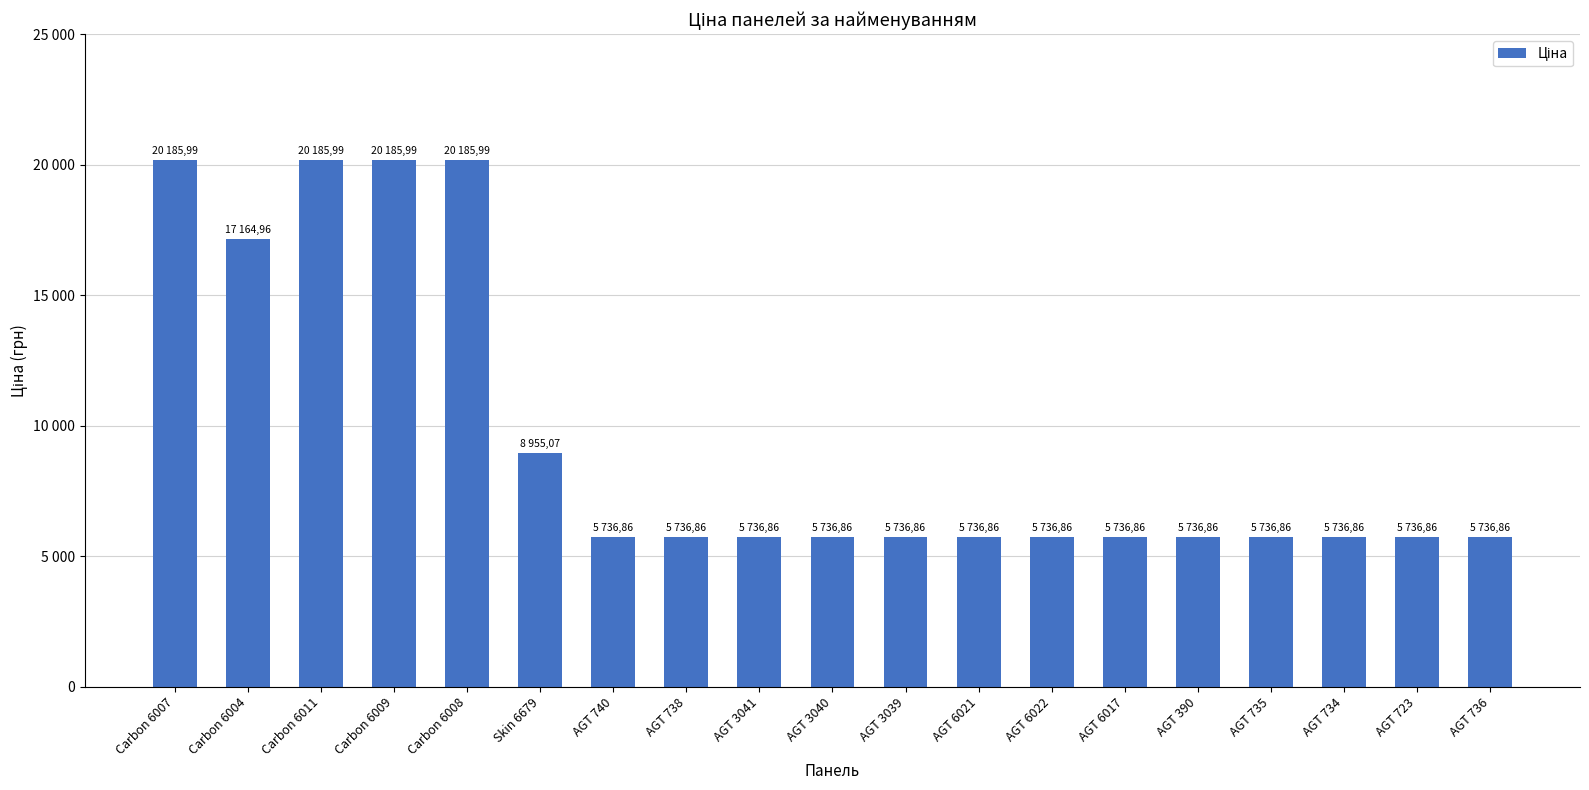

What is the label of the 19th bar from the left?

AGT 736